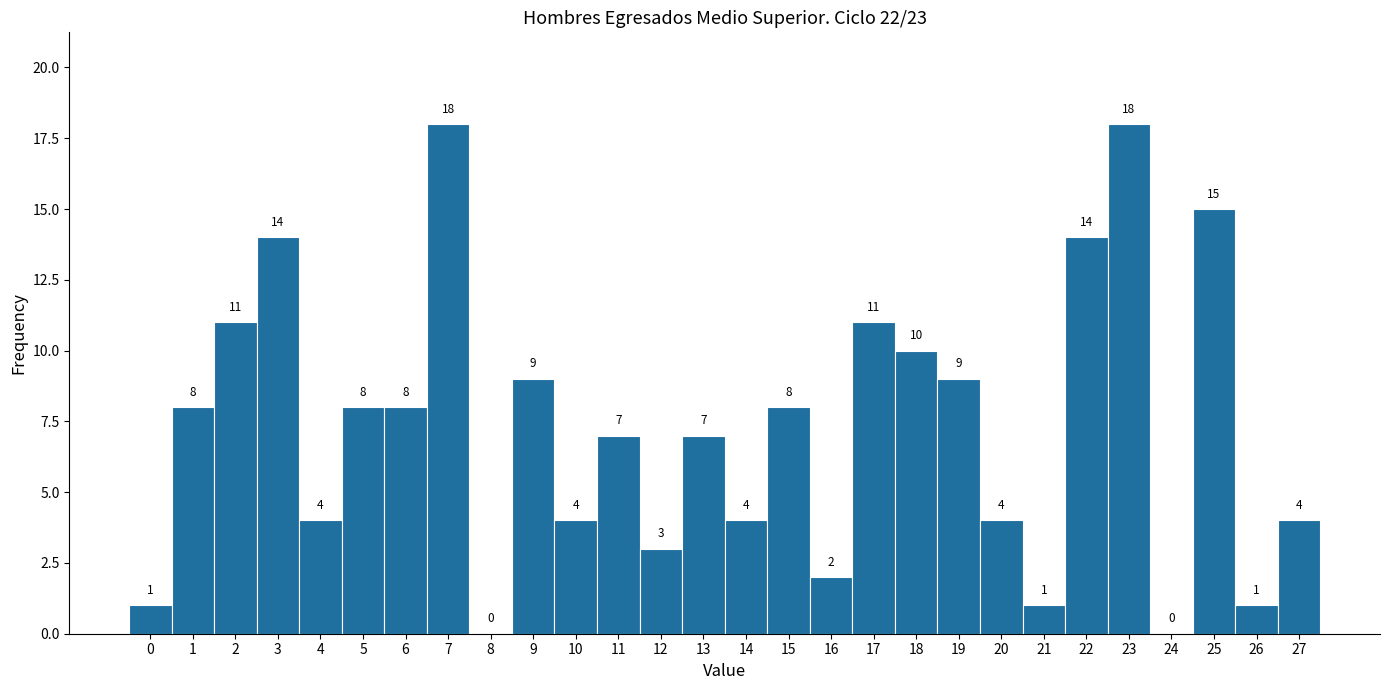

Reading left to right, list every bar in this chart as the range it spans on the x-axis followed by its height.

-0.5 to 0.5: 1
0.5 to 1.5: 8
1.5 to 2.5: 11
2.5 to 3.5: 14
3.5 to 4.5: 4
4.5 to 5.5: 8
5.5 to 6.5: 8
6.5 to 7.5: 18
7.5 to 8.5: 0
8.5 to 9.5: 9
9.5 to 10.5: 4
10.5 to 11.5: 7
11.5 to 12.5: 3
12.5 to 13.5: 7
13.5 to 14.5: 4
14.5 to 15.5: 8
15.5 to 16.5: 2
16.5 to 17.5: 11
17.5 to 18.5: 10
18.5 to 19.5: 9
19.5 to 20.5: 4
20.5 to 21.5: 1
21.5 to 22.5: 14
22.5 to 23.5: 18
23.5 to 24.5: 0
24.5 to 25.5: 15
25.5 to 26.5: 1
26.5 to 27.5: 4